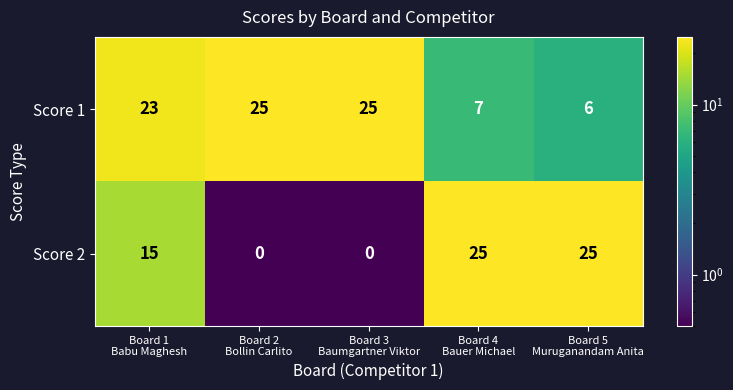

List the series in order of their overall mean, highest first.

Score 1, Score 2